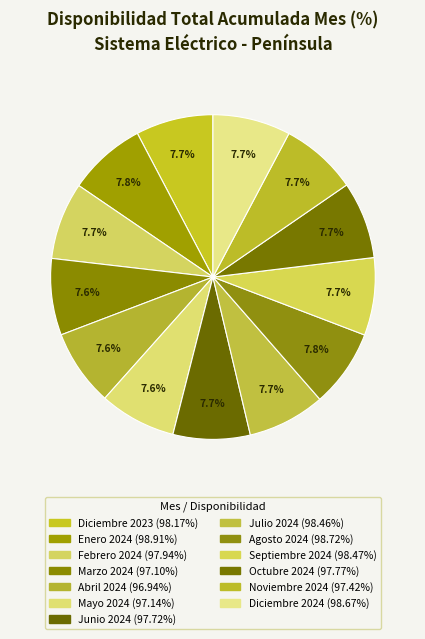

What percentage is the Abril 2024 slice, to the nearest percent?

8%